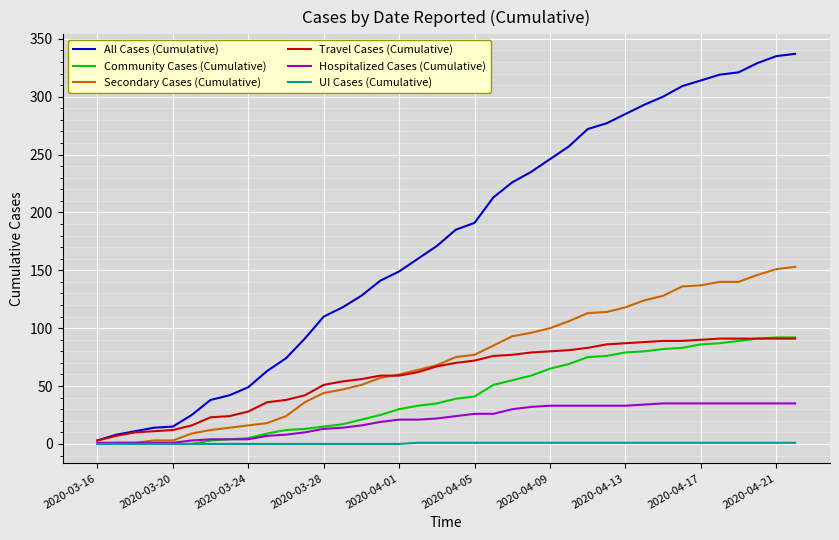

Which series has the largest range (max minus min)?

All Cases (Cumulative)